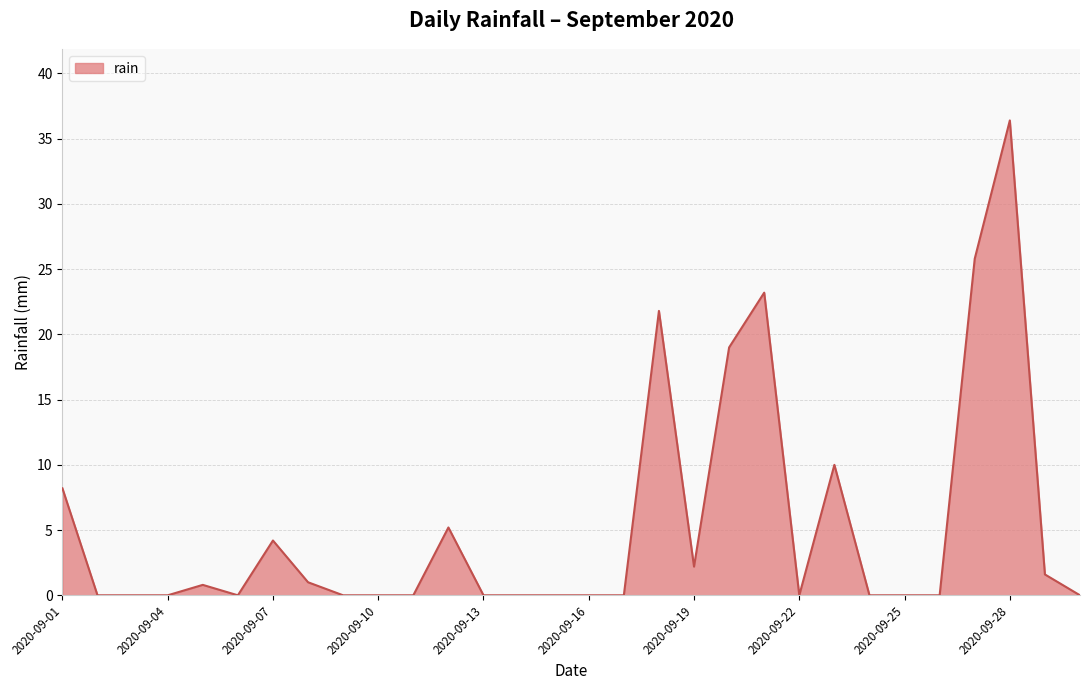

What is the difference between the maximum and minimum values?

36.4